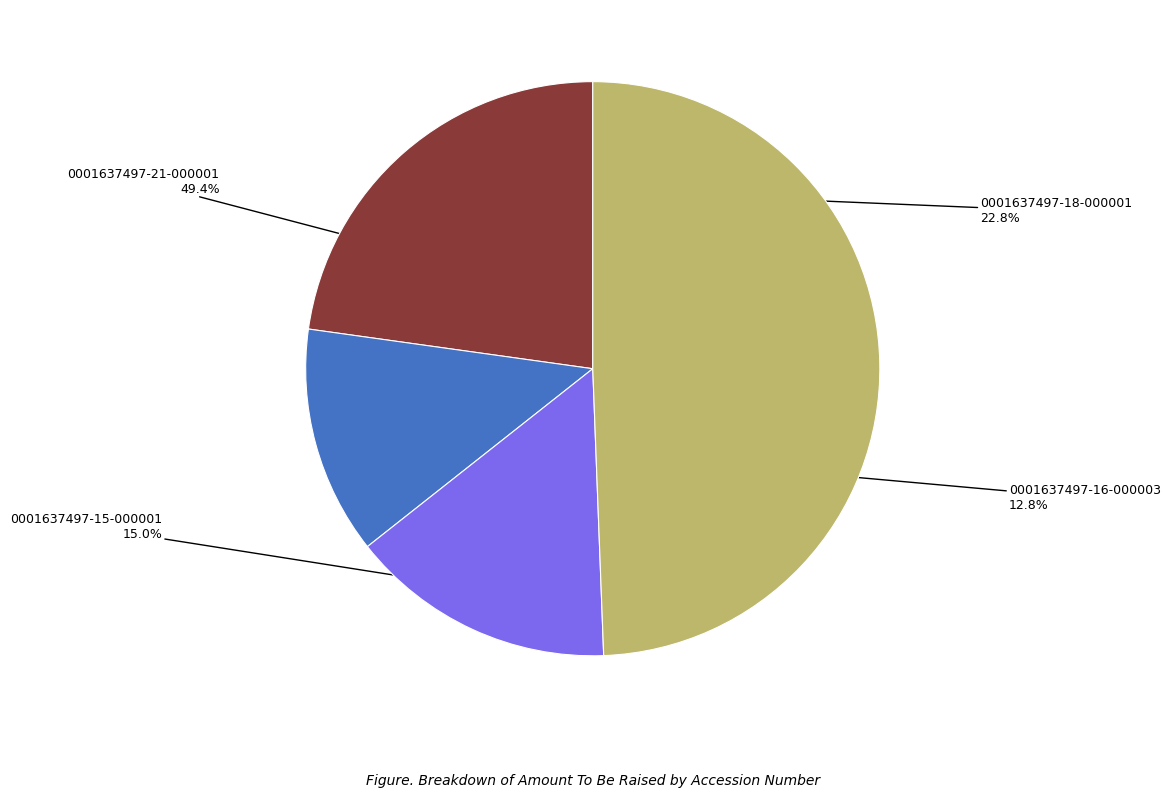

Does 0001637497-15-000001 account for over 50% of the chart?

No